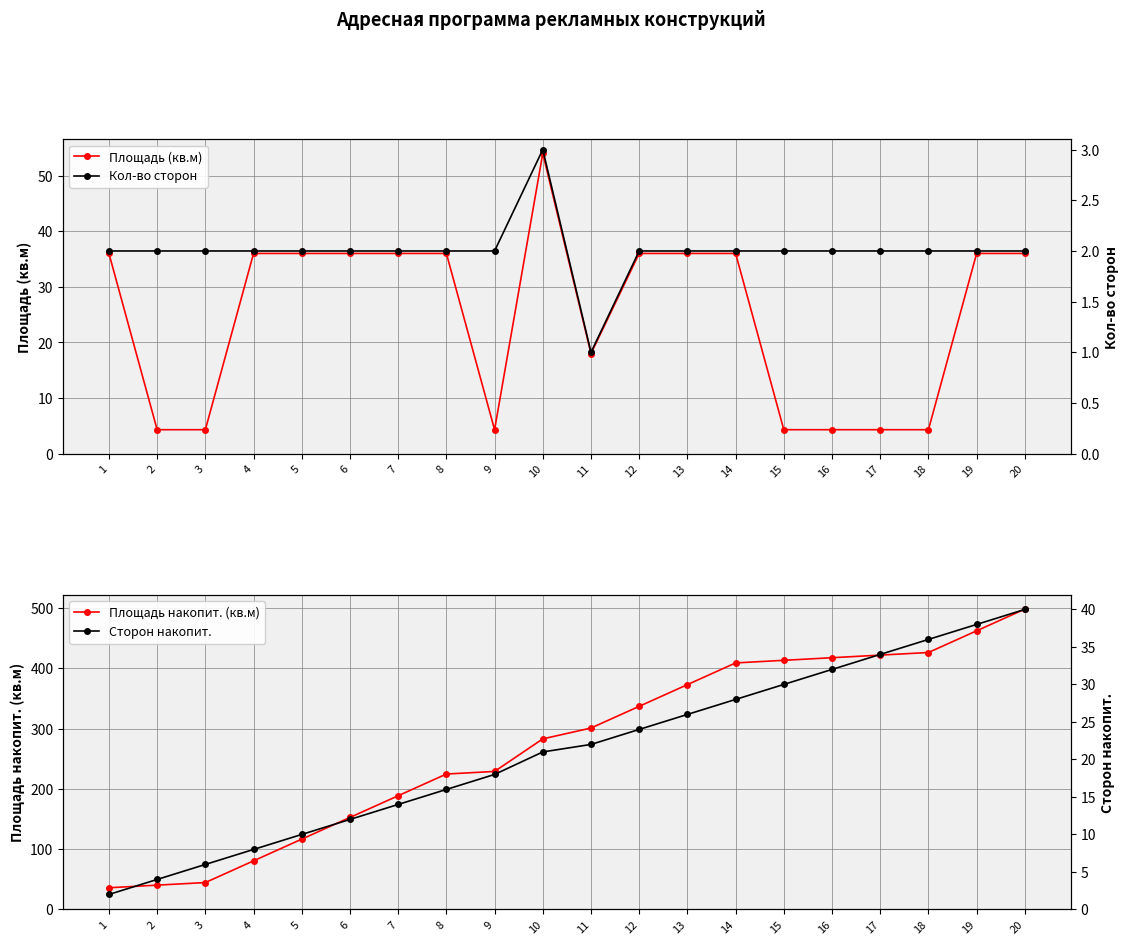

What is the value of the Сторон накопит. point at the 18th from the left?

36.0